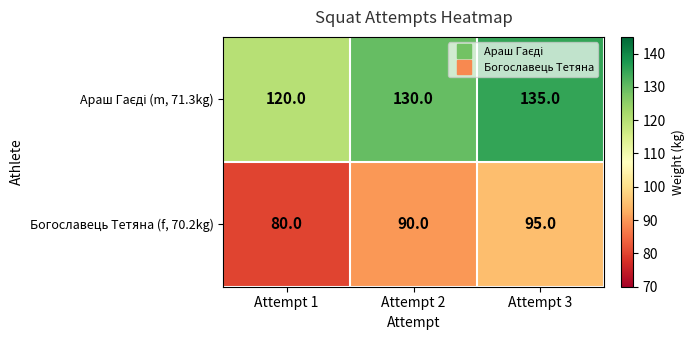

At which category is the sum across all series the highest?

Attempt 3